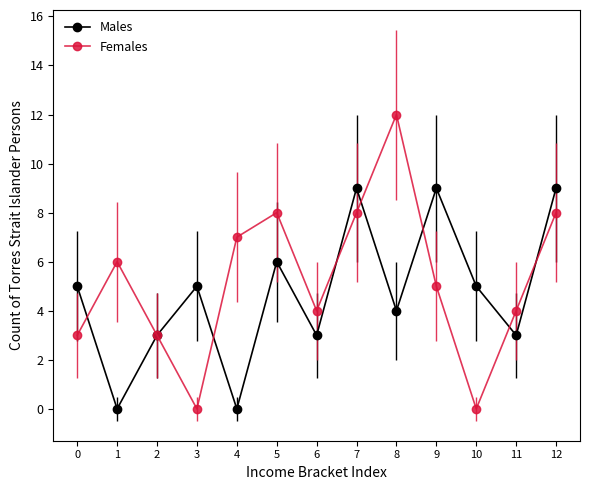

Which series changed the most between 0 and 10?

Females